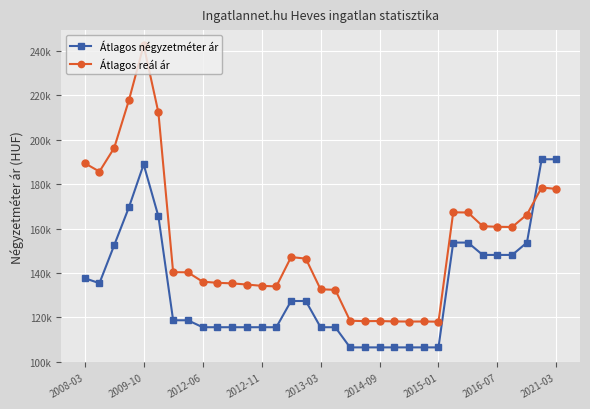

What is the smallest value displayed?

106557